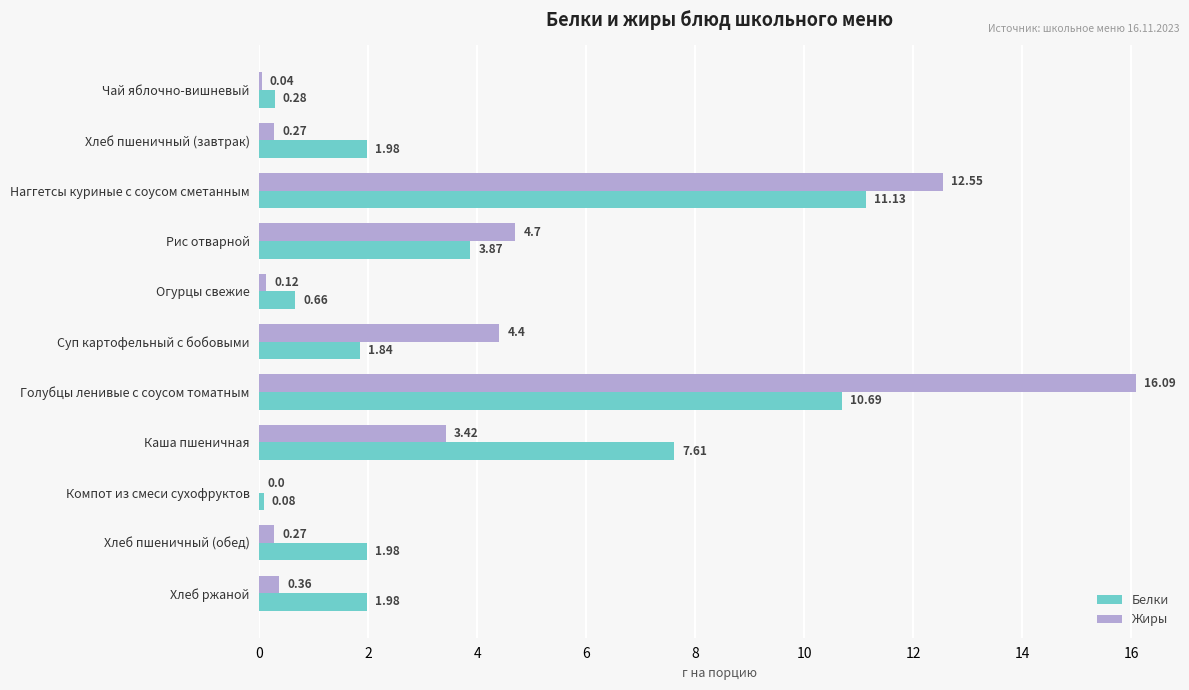

Which series changed the most between Компот из смеси сухофруктов and Хлеб пшеничный (обед)?

Белки